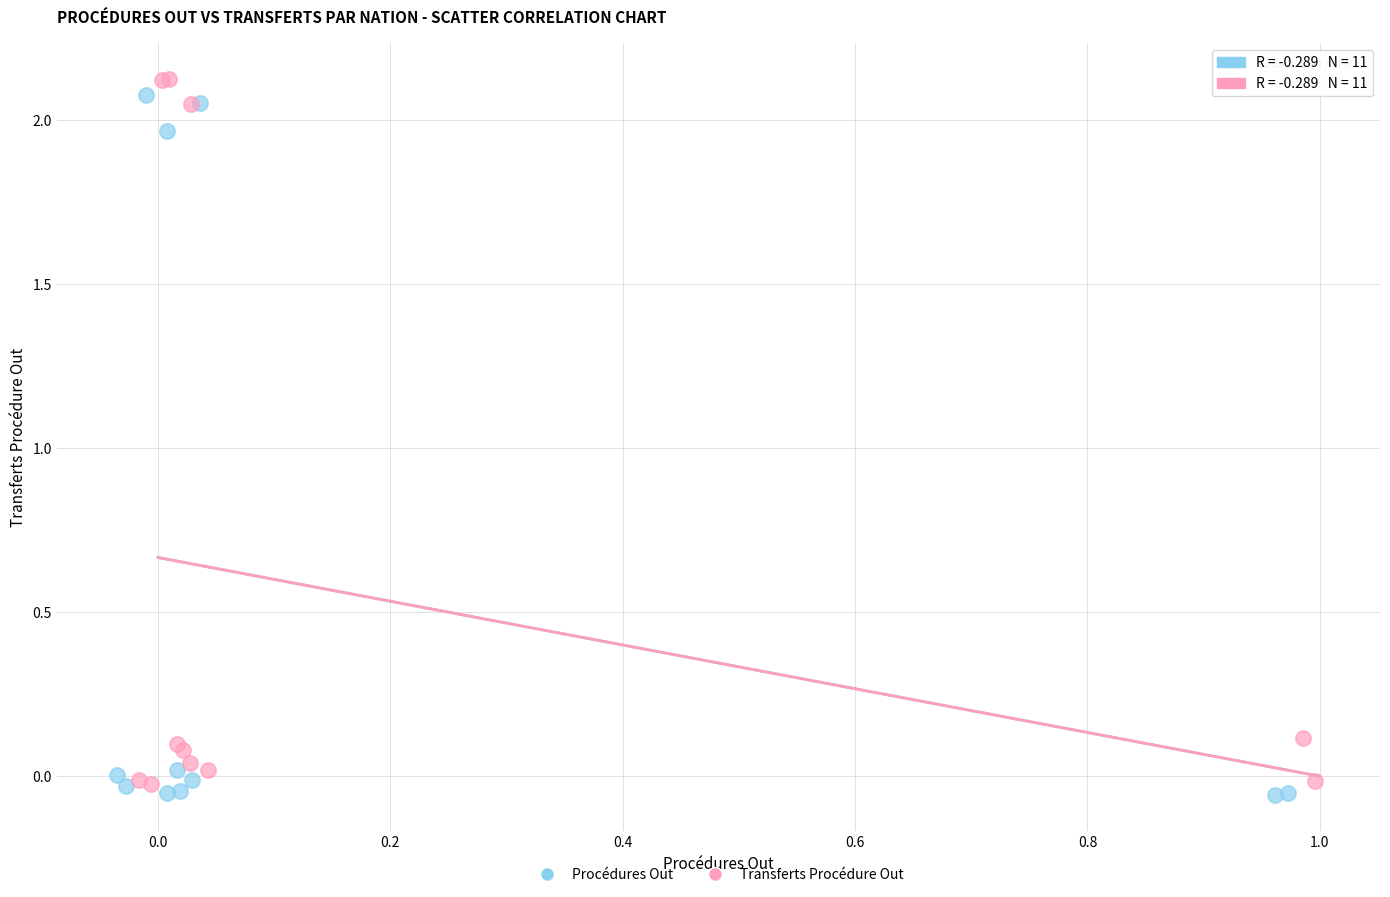

Which series reaches the maximum Y coordinate?

Transferts Procédure Out